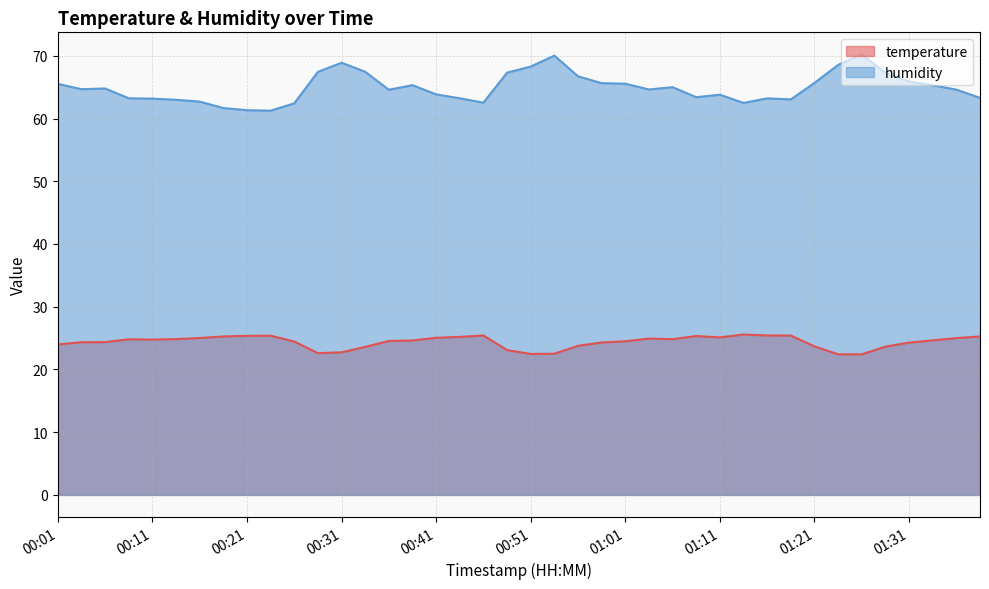

How many interior local valleys does the temperature series have?

6